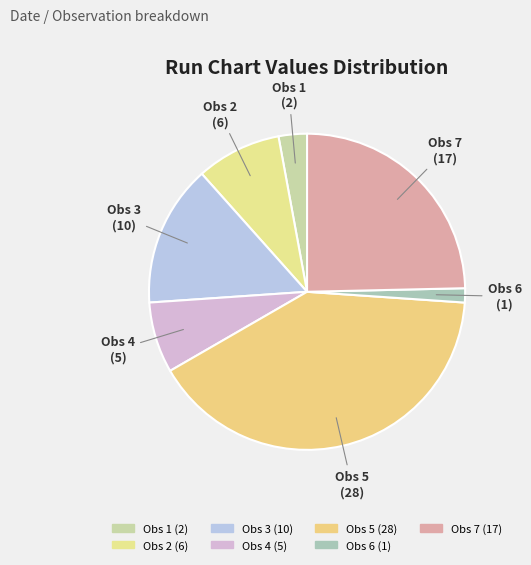

Approximately how many times larger is the value at Obs 2 (6) compared to Obs 1 (2)?

3.0